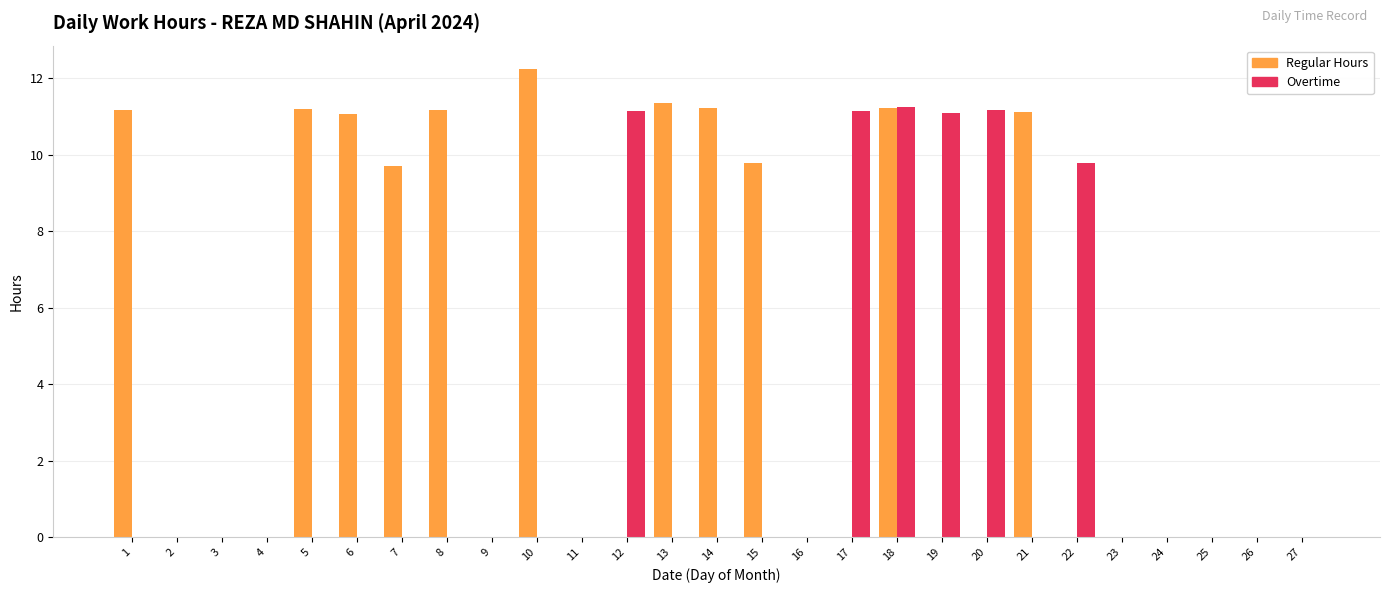

The Overtime series shows -7.2 at 9. True or false?

False